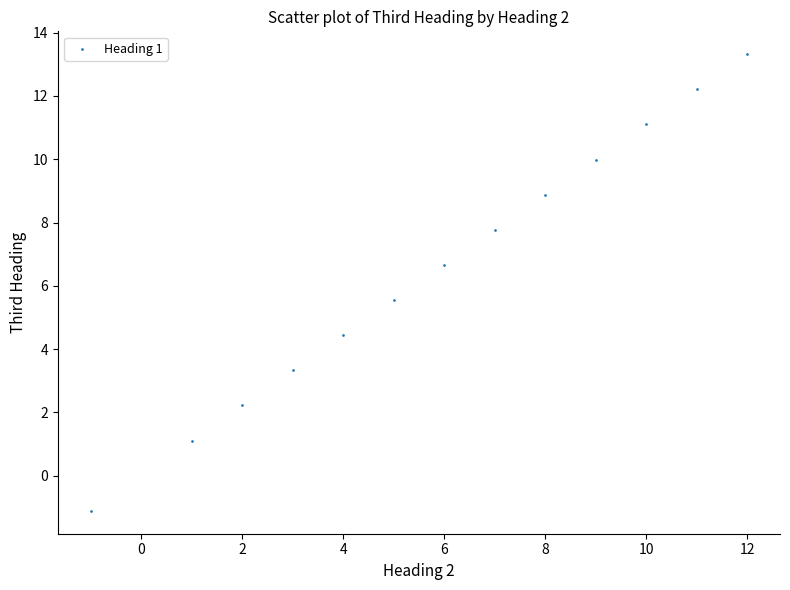

What is the range of Y values (max minus min)?

14.4